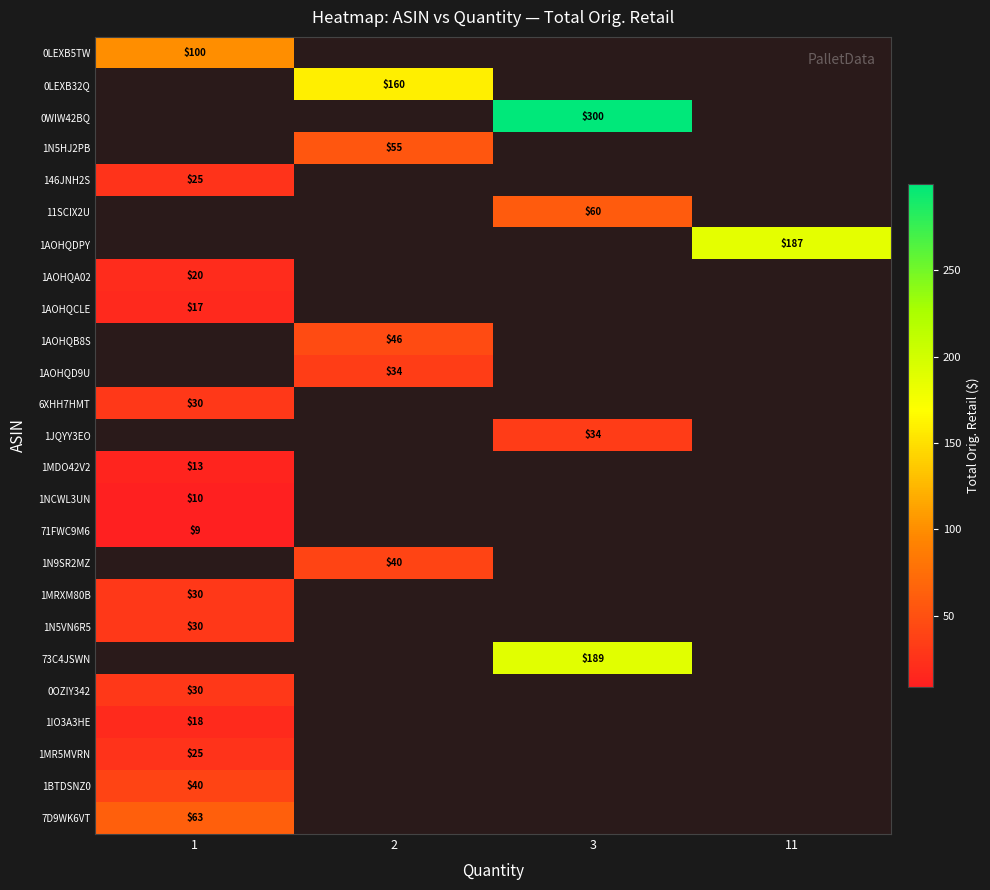

What is the greatest value displayed?

300.0